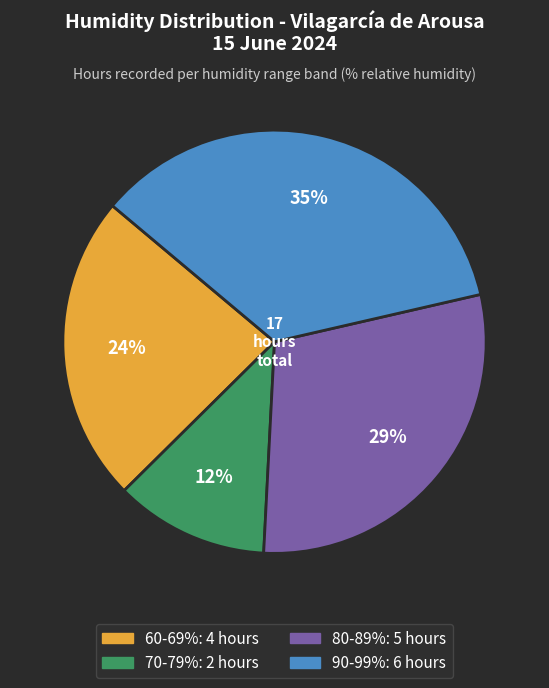

To the nearest percent, what is the average slice percentage?

25%